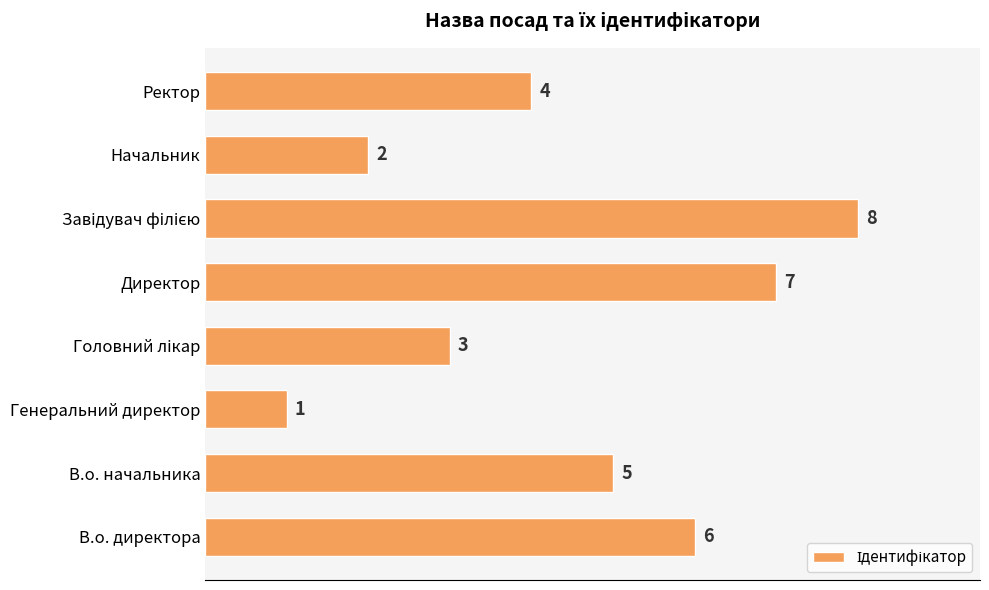

Count the values in the range 3 to 7.

5